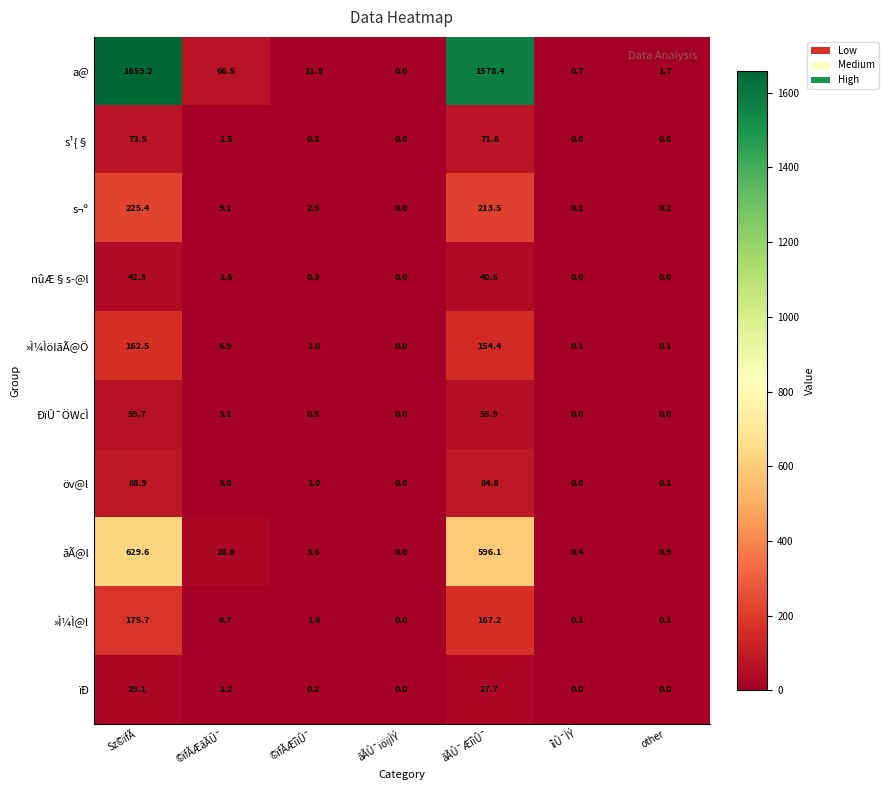

Count the number of data series in this chart.

10